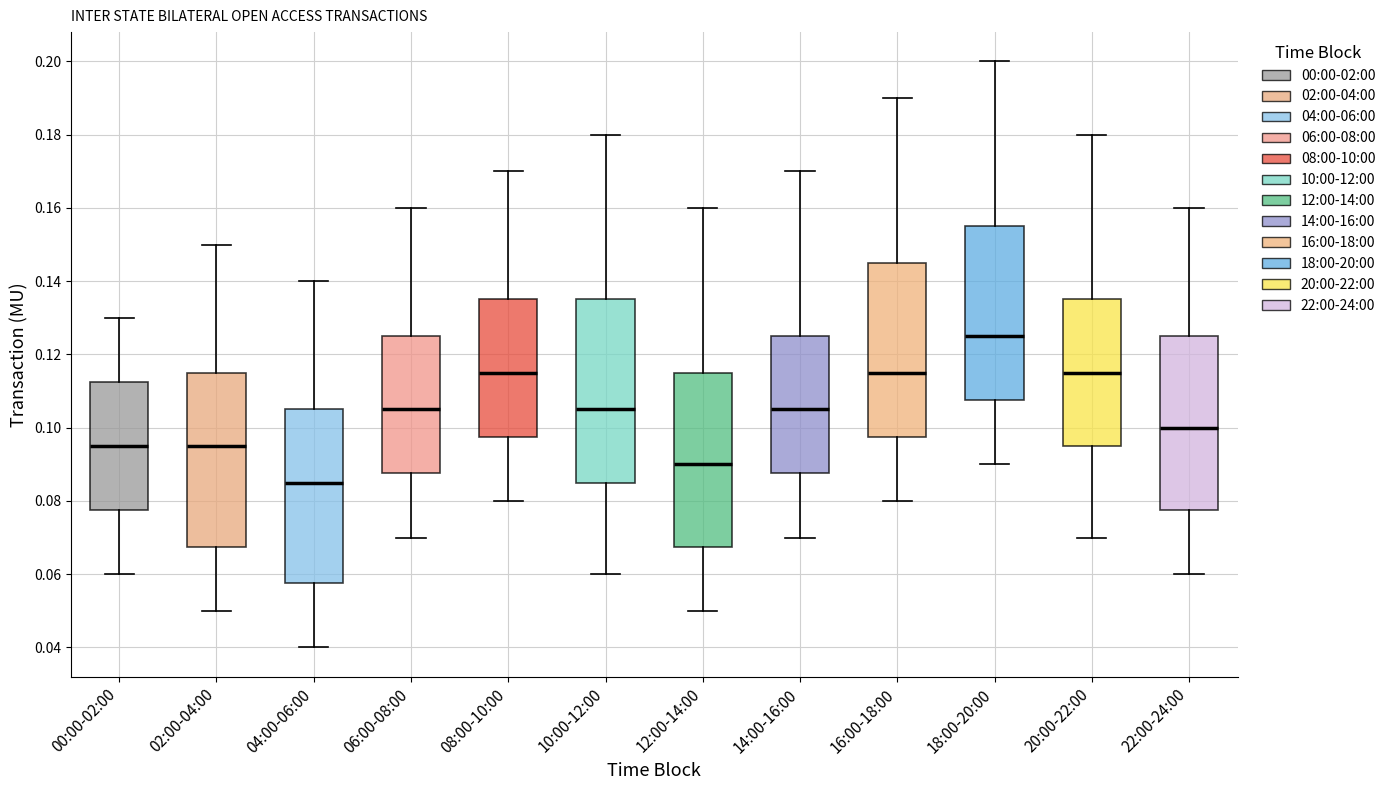

Where does the upper whisker of the box for 22:00-24:00 end on the y-axis? The values are not printed on the chart, so give them approximately, as read against the axis.

0.160